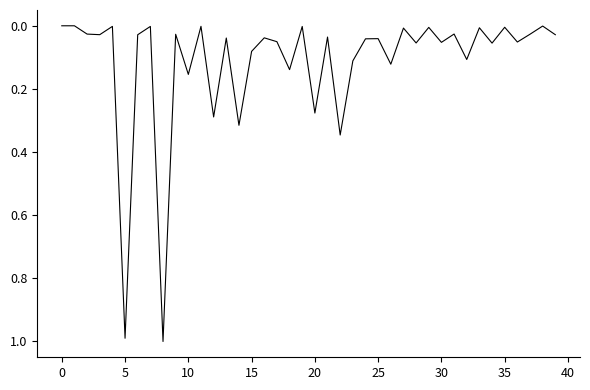

How many distinct data groups are displayed?

1